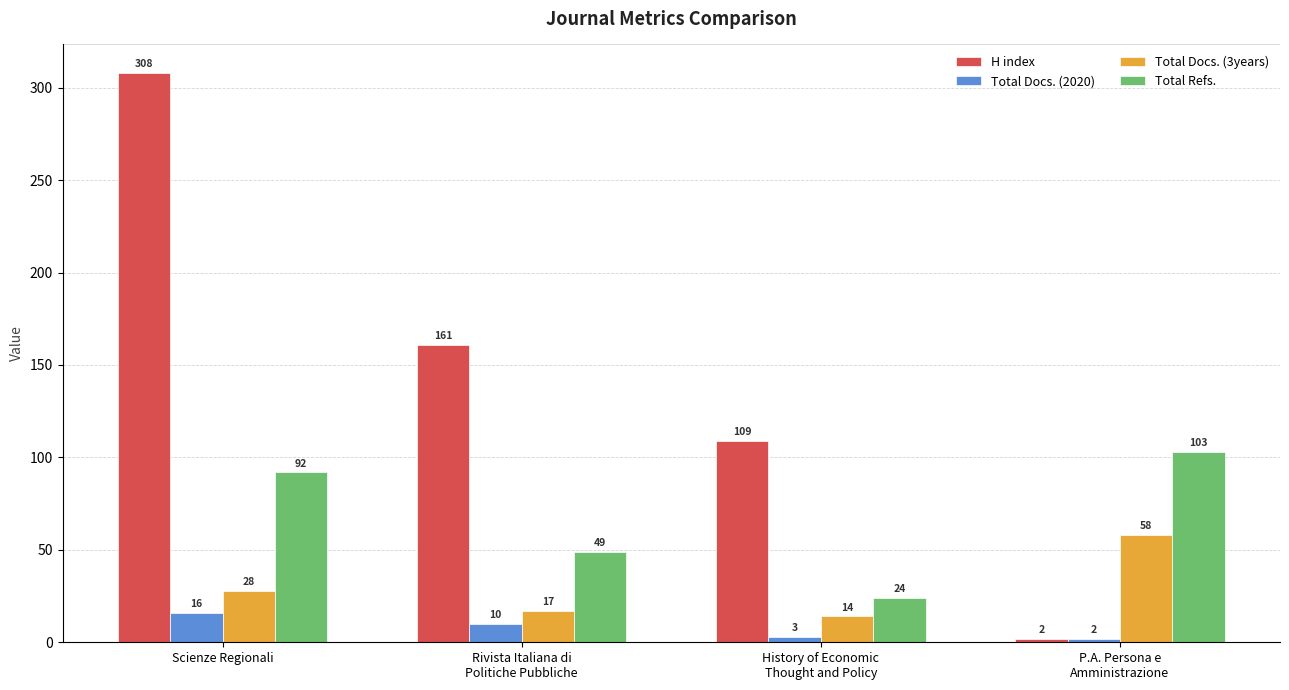

Reading left to right, list all the values displayed in this chart.

H index: 308	161	109	2
Total Docs. (2020): 16	10	3	2
Total Docs. (3years): 28	17	14	58
Total Refs.: 92	49	24	103